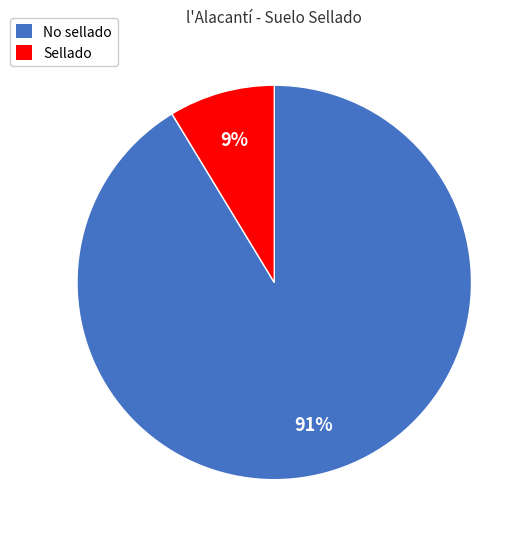

Approximately how many times larger is the value at Sellado compared to No sellado?

0.1